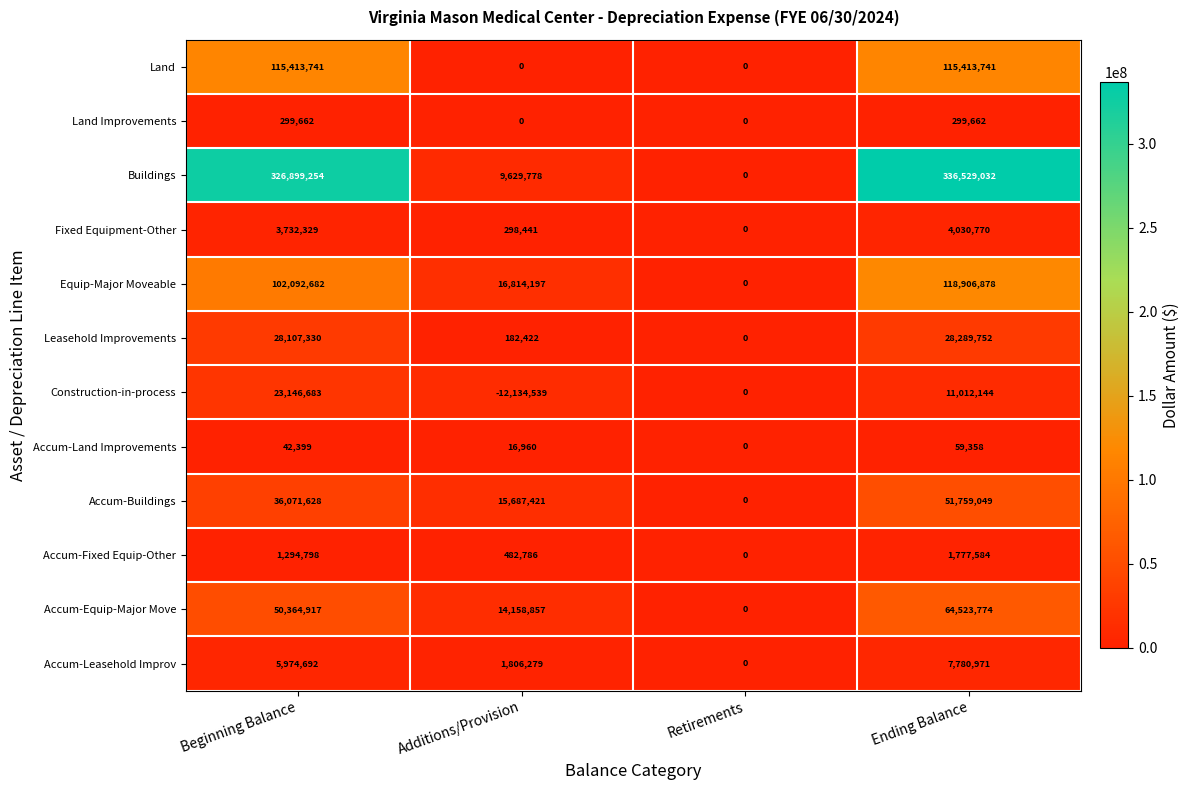

List the labels in order of Buildings value, largest first.

Ending Balance, Beginning Balance, Additions/Provision, Retirements